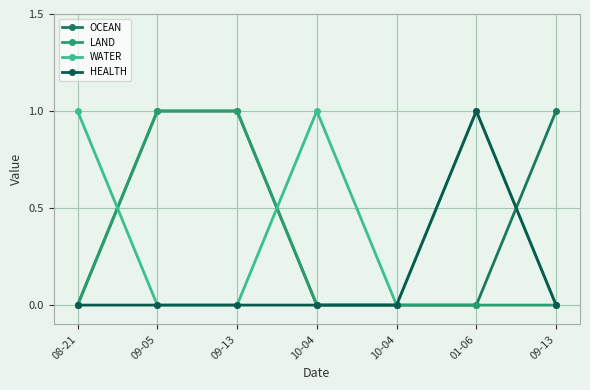

At how many categories does at least one series exceed 0?

6